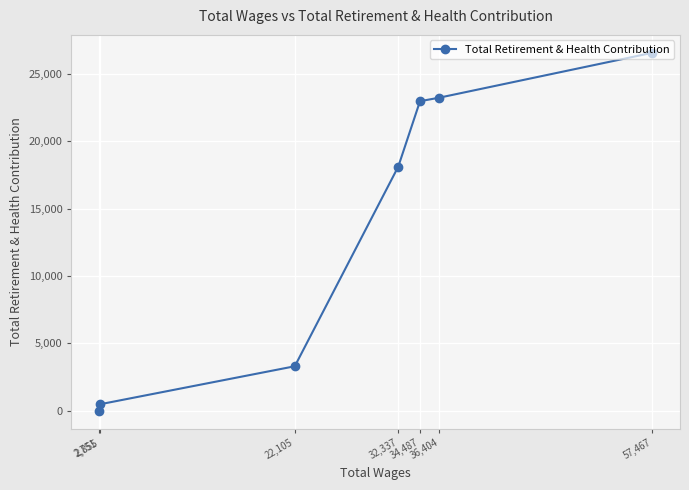

How many data points are less than 18118?

3